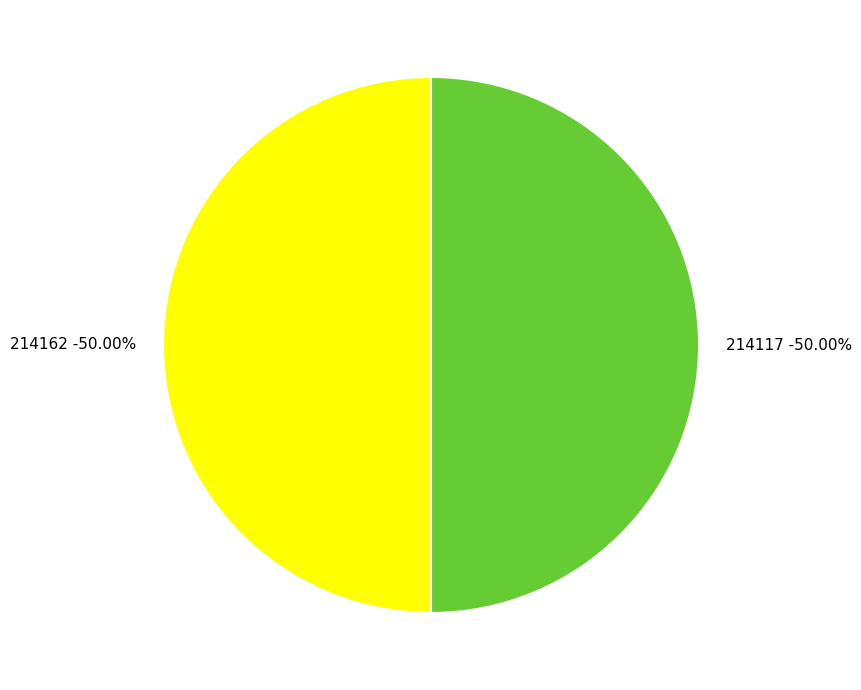

Rank the categories by value from lowest to highest.

214162, 214117